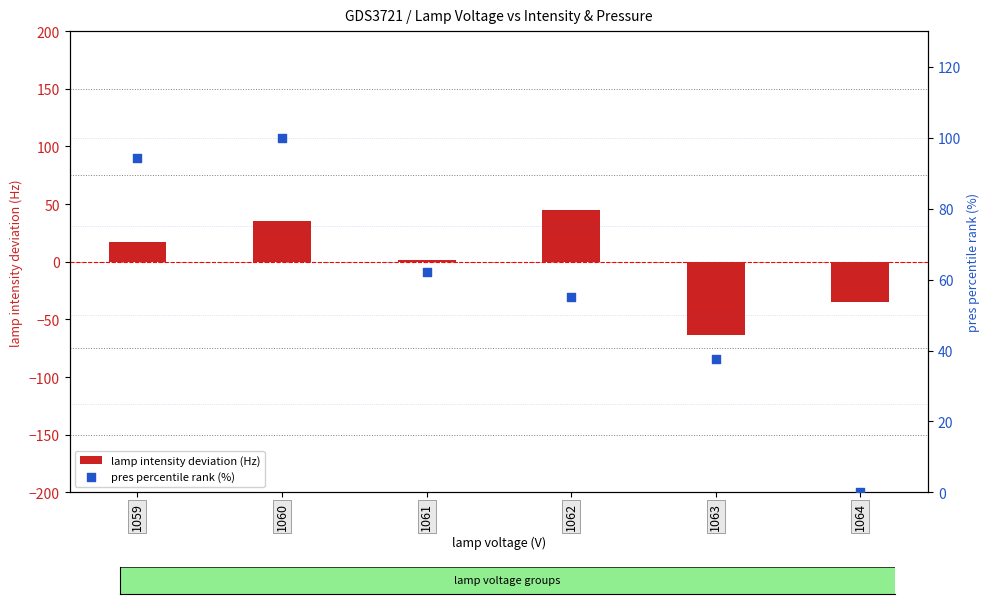

What are all the series names shown in the legend?

lamp intensity deviation (Hz), pres percentile rank (%)